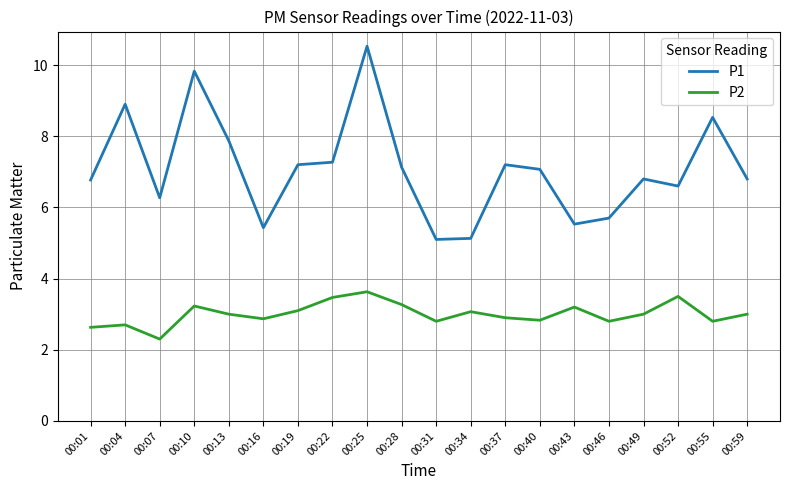

What is the minimum value shown in the chart?

2.3